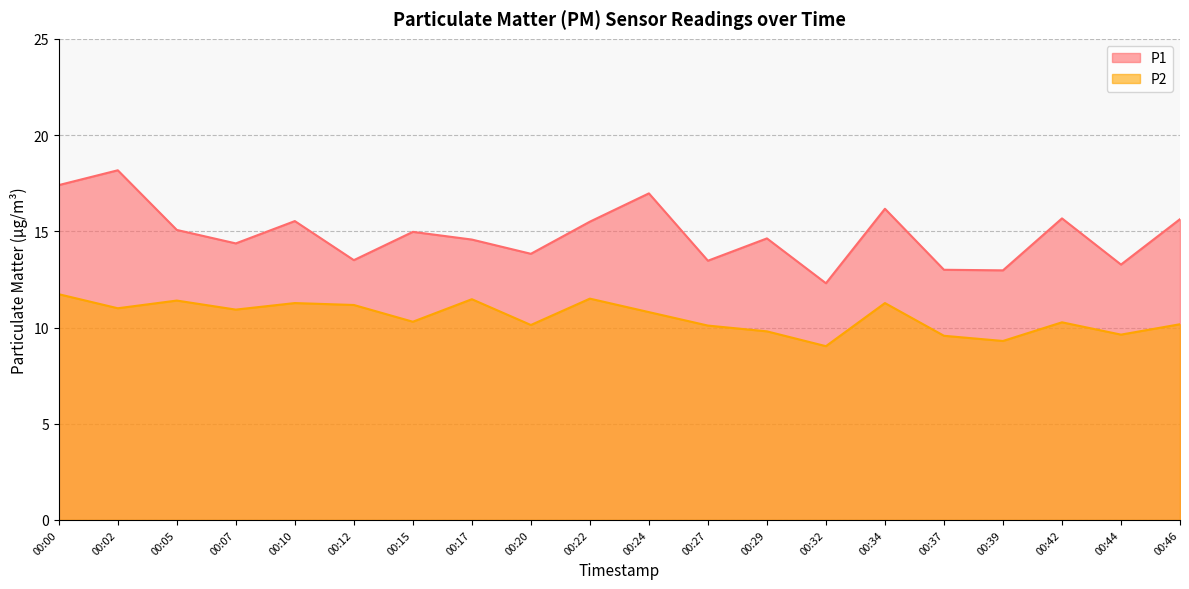

List the labels in order of P2 value, smallest first.

00:32, 00:39, 00:37, 00:44, 00:29, 00:27, 00:20, 00:46, 00:42, 00:15, 00:24, 00:07, 00:02, 00:12, 00:10, 00:34, 00:05, 00:17, 00:22, 00:00